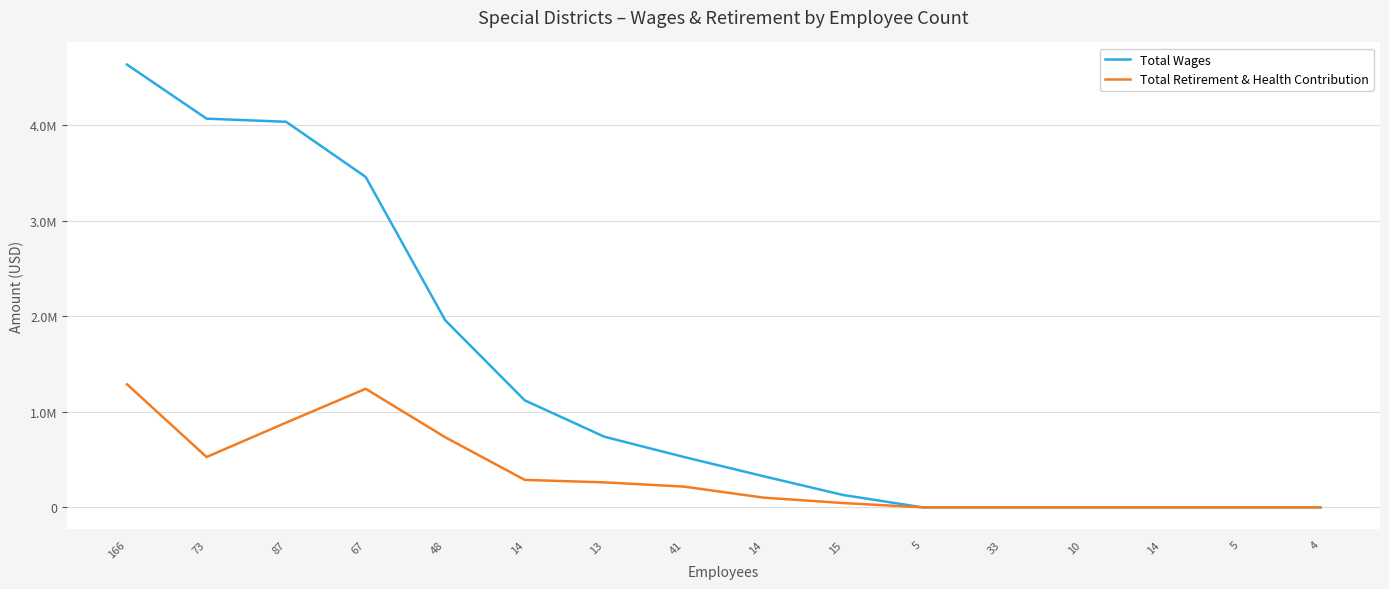

Does the chart display data point markers on the line(s)?

No